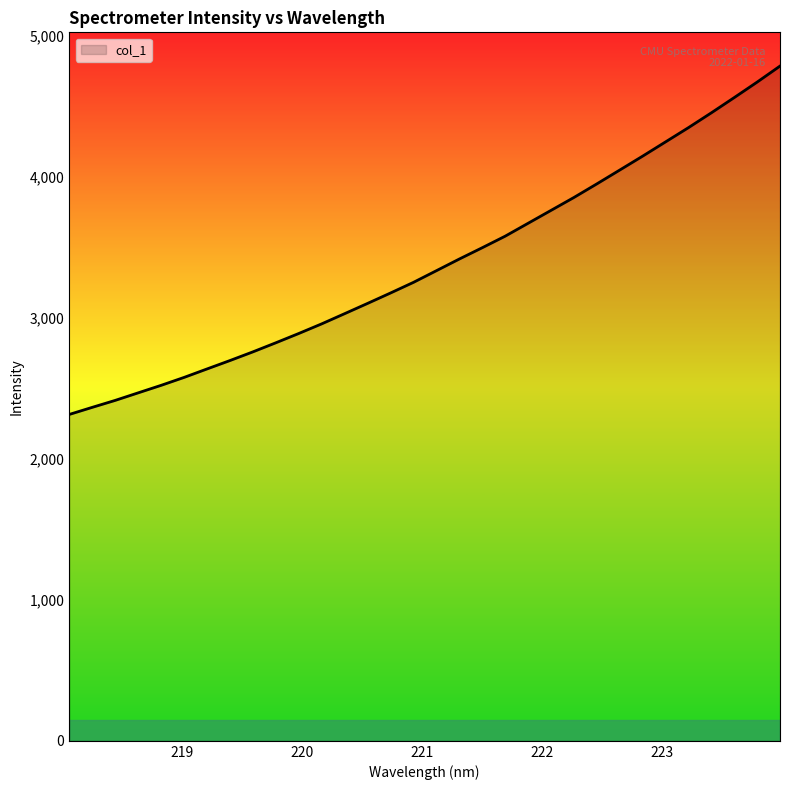

What is the difference between the maximum and minimum values?

2472.0